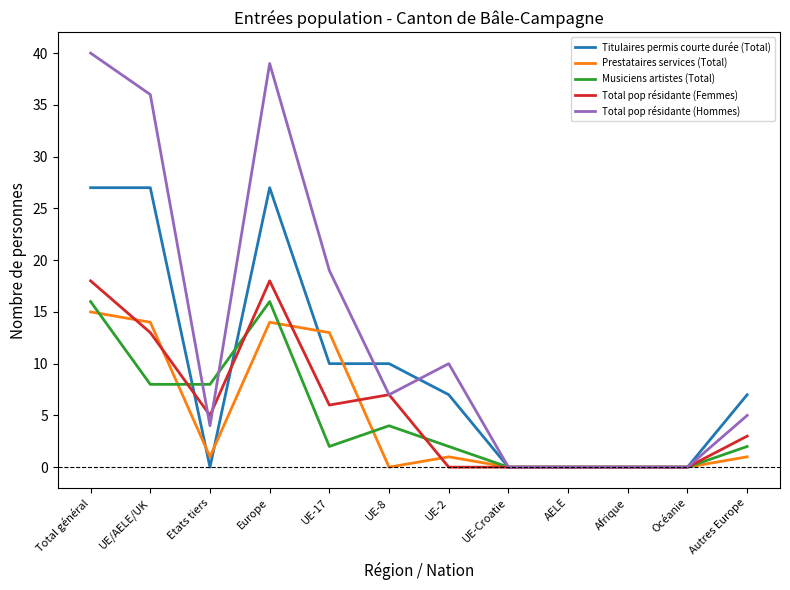

Reading left to right, transcribe all the data shown in this chart.

Titulaires permis courte durée (Total): 27	27	0	27	10	10	7	0	0	0	0	7
Prestataires services (Total): 15	14	1	14	13	0	1	0	0	0	0	1
Musiciens artistes (Total): 16	8	8	16	2	4	2	0	0	0	0	2
Total pop résidante (Femmes): 18	13	5	18	6	7	0	0	0	0	0	3
Total pop résidante (Hommes): 40	36	4	39	19	7	10	0	0	0	0	5